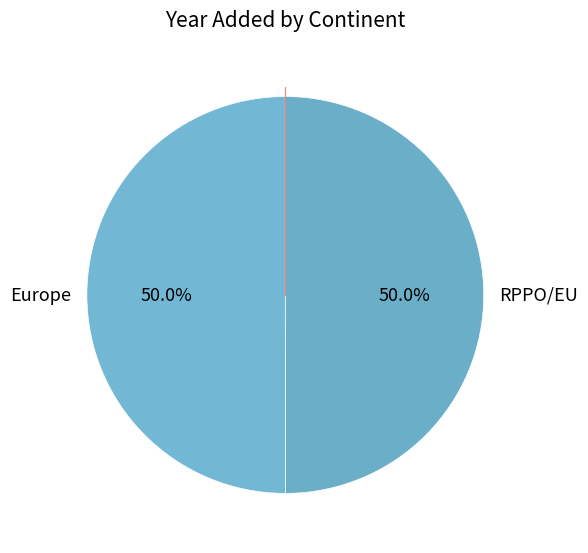

Approximately how many times larger is the value at Europe compared to RPPO/EU?

1.0